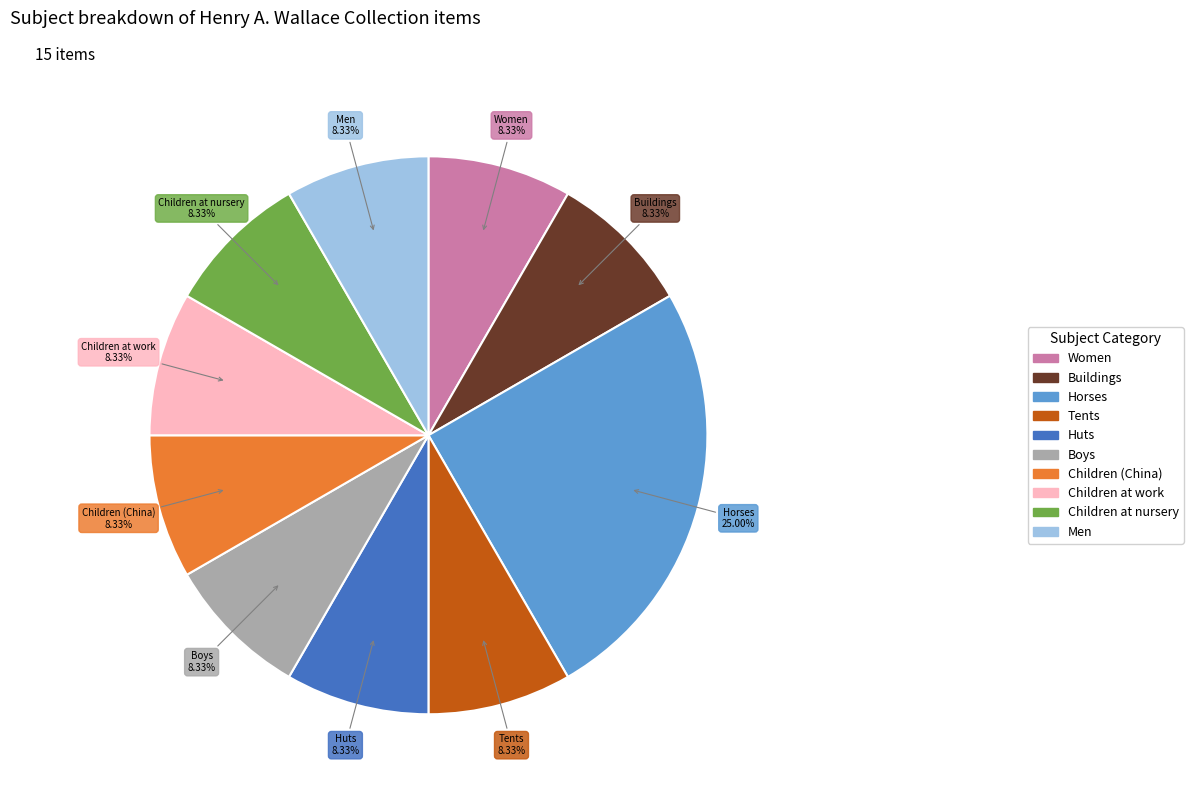

Combined, what portion of the pie is Buildings and Children at work?

16.7%